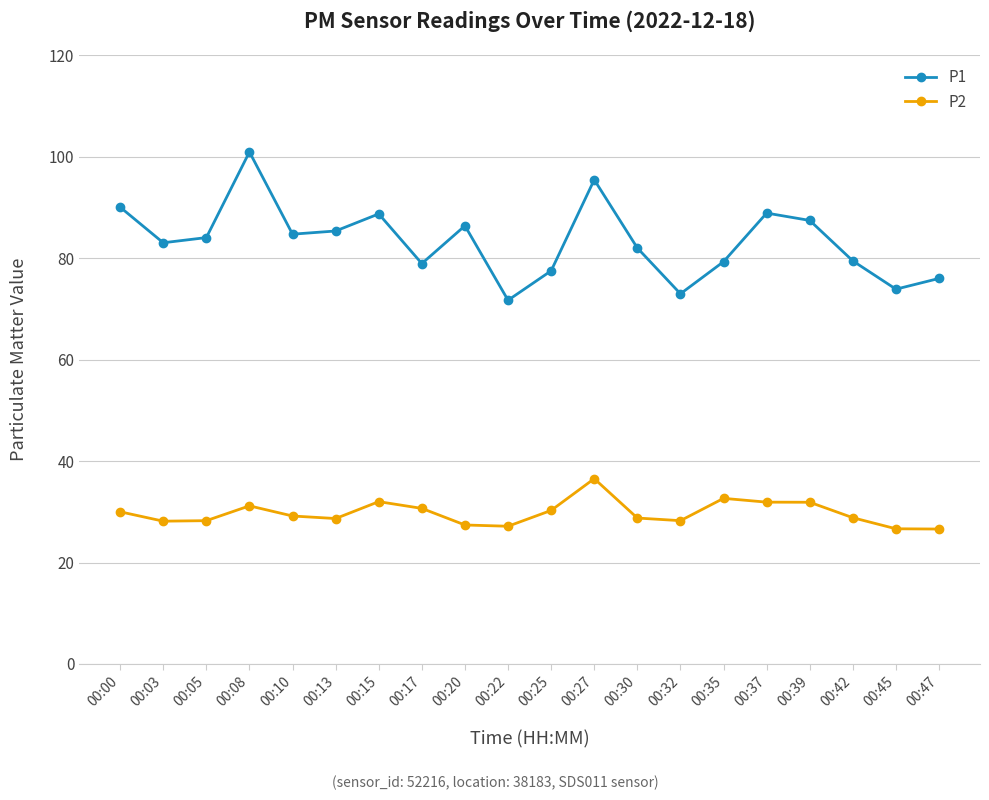

Which series has the widest spread of values?

P1